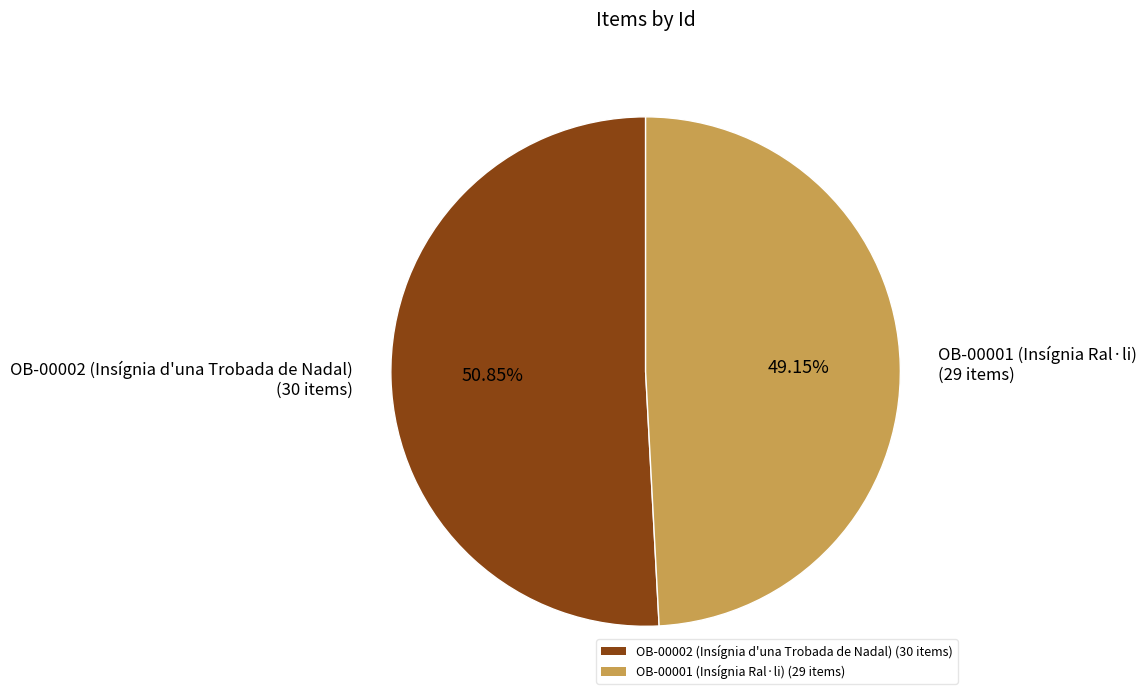

What is the total percentage of OB-00002 (Insígnia d'una Trobada de Nadal) and OB-00001 (Insígnia Ral·li)?

100.0%